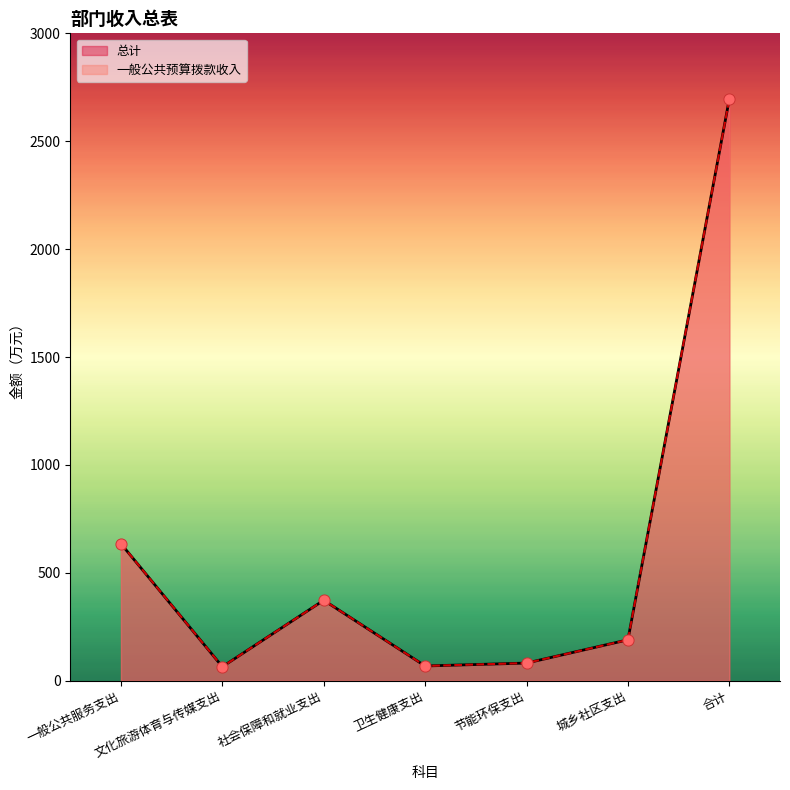

Which series reaches the maximum Y coordinate?

总计